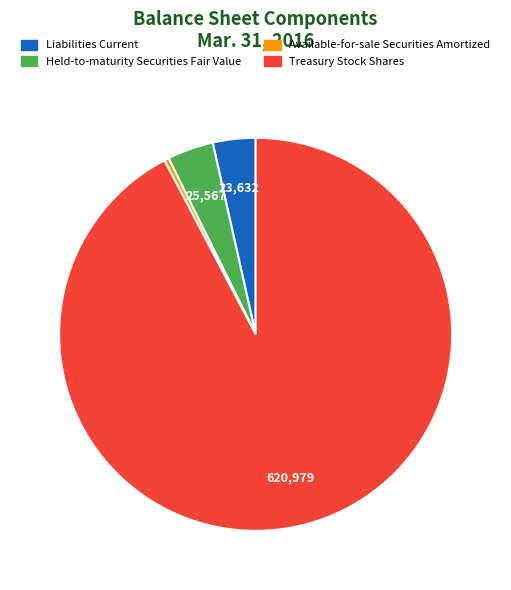

Which slice is the smallest?

Available-for-sale Securities Amortized